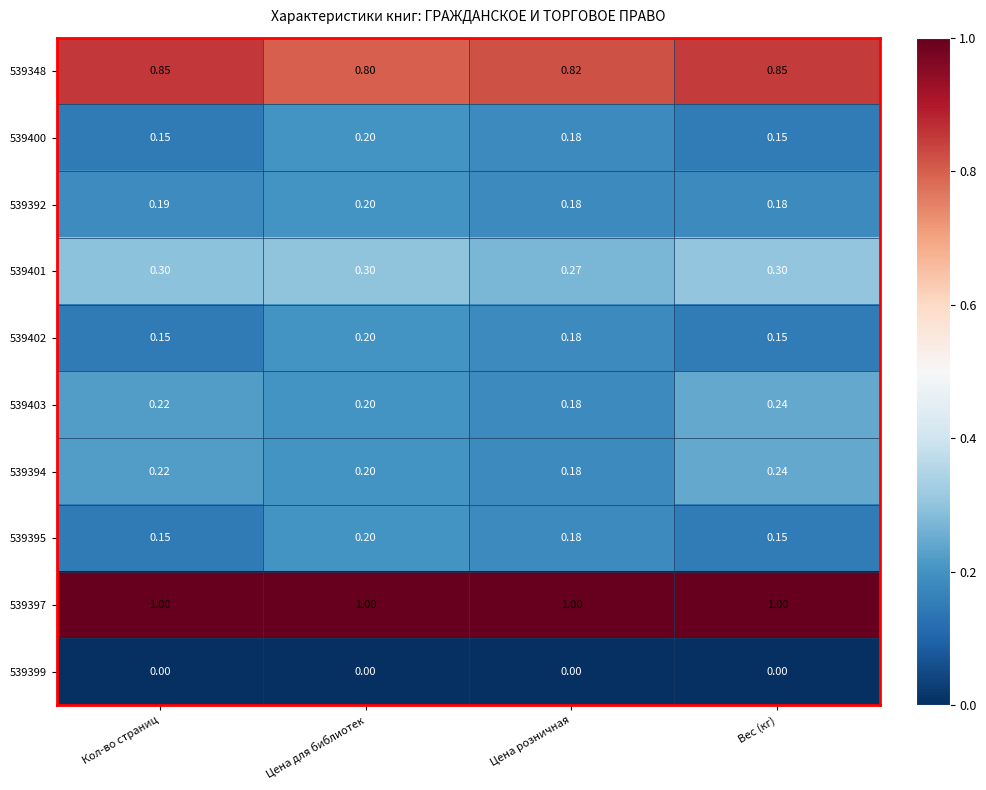

Is the value of 539400 at Цена для библиотек greater than the value of 539348 at Кол-во страниц?

No